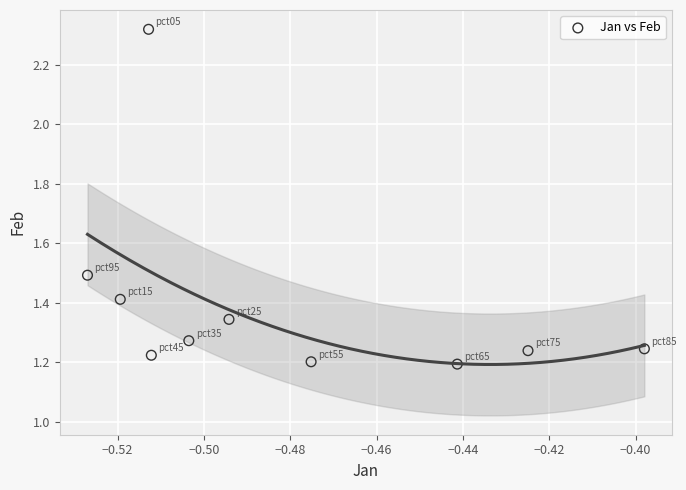

What is the average X value?

-0.5